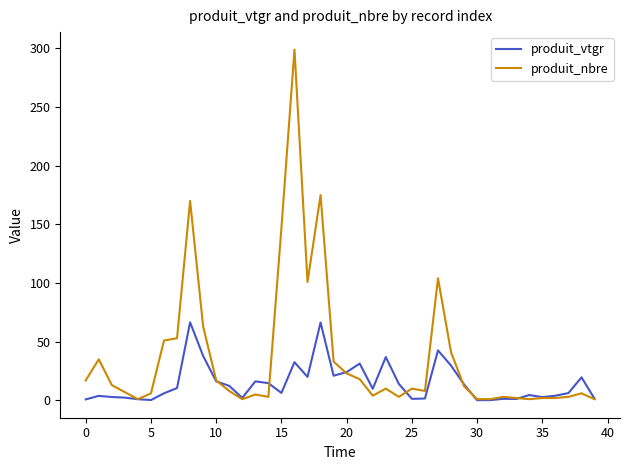

What is the sum of all produit_nbre values?

1460.0